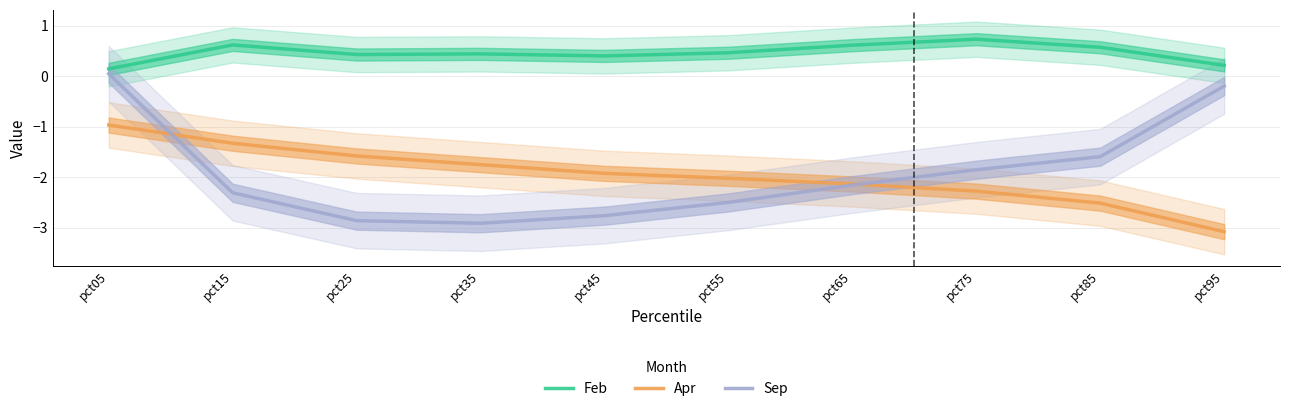

Where does the Sep series first go above -2?

pct05